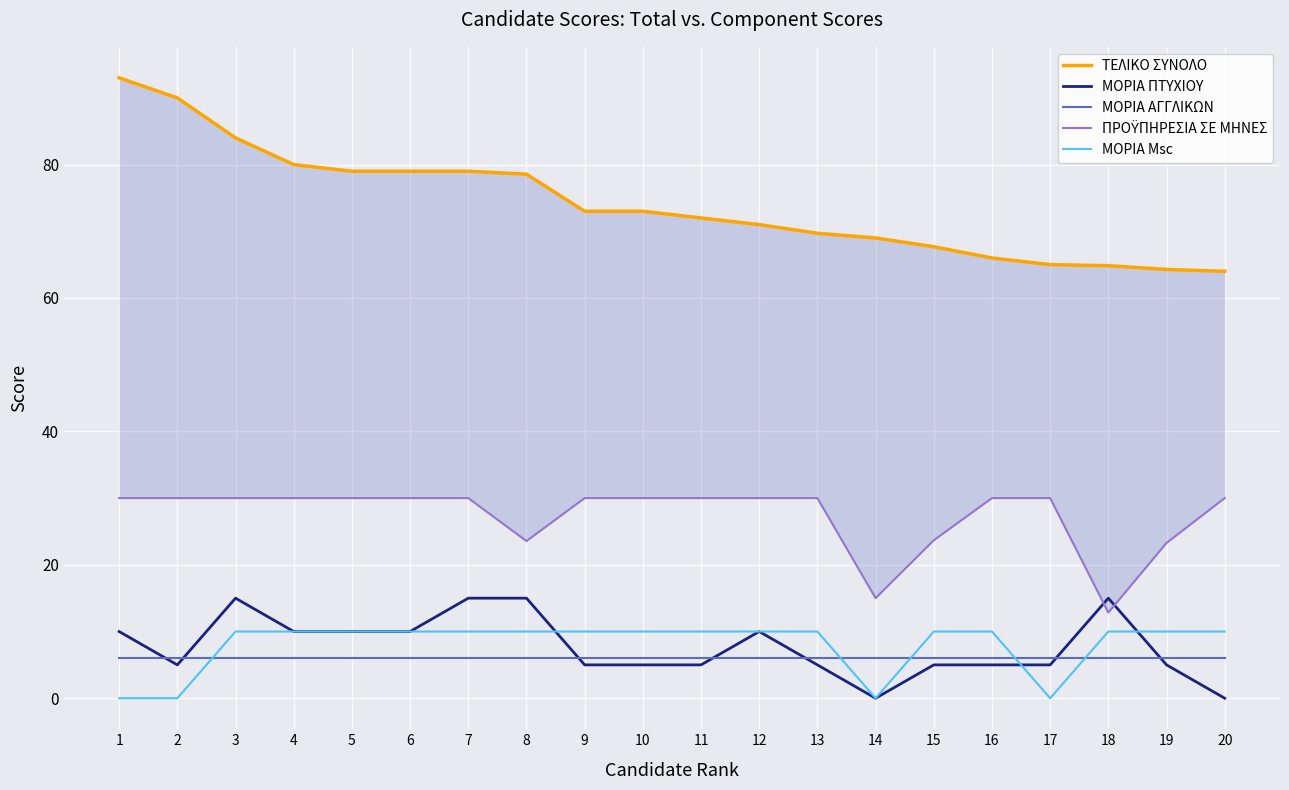

What are all the series names shown in the legend?

ΤΕΛΙΚΟ ΣΥΝΟΛΟ, ΜΟΡΙΑ ΠΤΥΧΙΟΥ, ΜΟΡΙΑ ΑΓΓΛΙΚΩΝ, ΠΡΟΫΠΗΡΕΣΙΑ ΣΕ ΜΗΝΕΣ, ΜΟΡΙΑ Msc